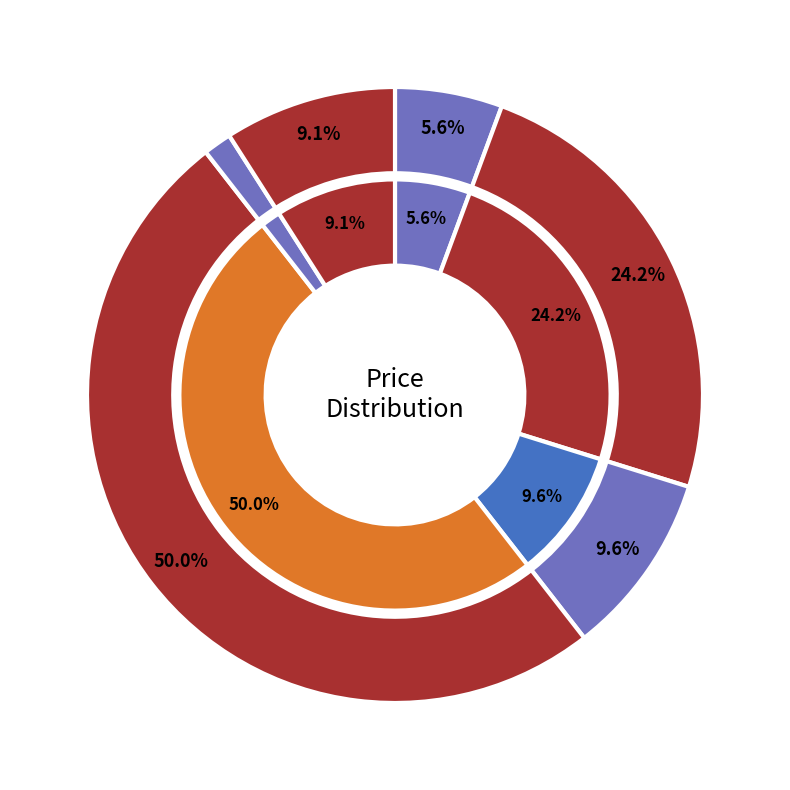

Is it true that 8 is 3% of the pie?

False